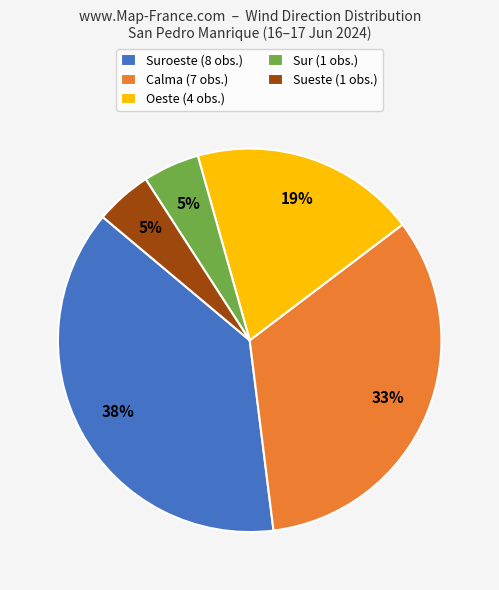

What is the largest slice in the pie chart?

Suroeste (8 obs.)